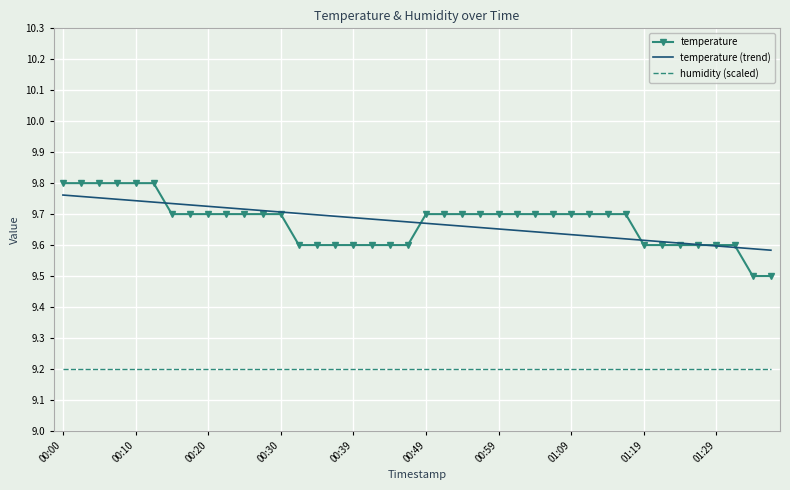

What is the smallest value displayed?

9.2